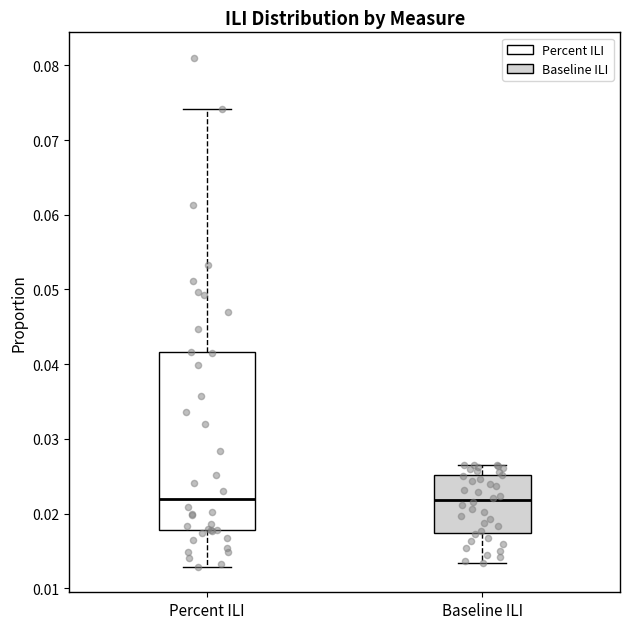

Reading left to right, read every box against the y-axis: the position of its median line, the range the box covers, and the ends of its whiskers. The values are not printed on the chart, so give them approximately, as read against the axis.

Percent ILI: median 0.022, box 0.018 to 0.042, whiskers 0.013 to 0.074
Baseline ILI: median 0.022, box 0.017 to 0.025, whiskers 0.013 to 0.027